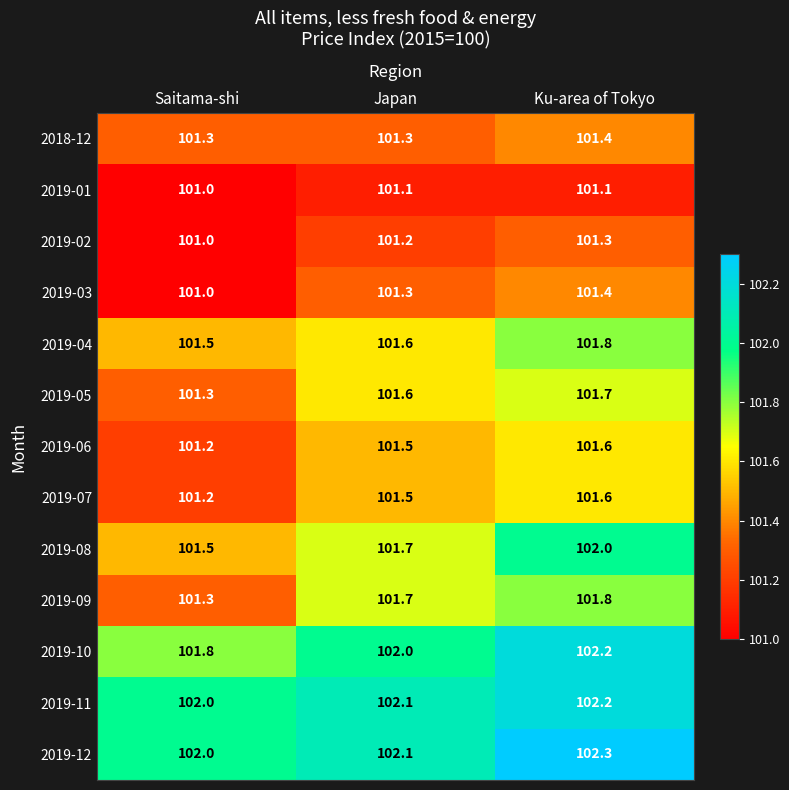

Which label corresponds to the smallest value in the chart?

Saitama-shi